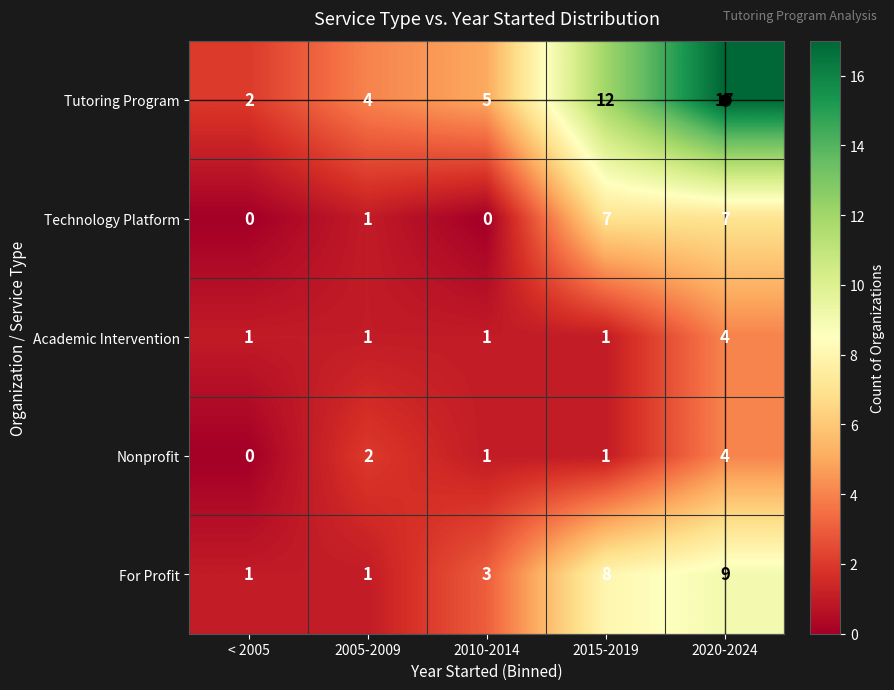

Which series has the widest spread of values?

Tutoring Program